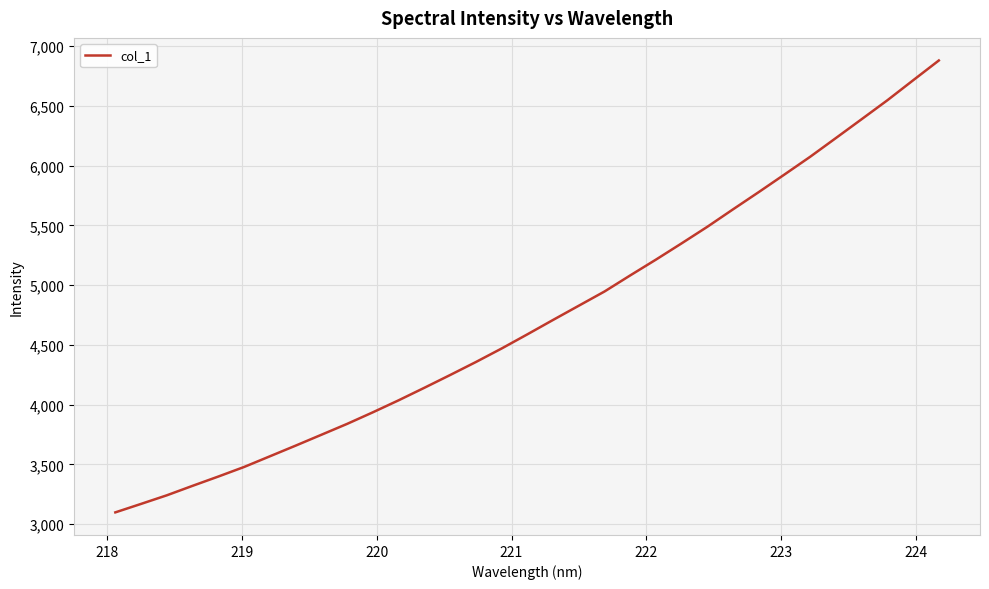

What is the maximum value shown in the chart?

6880.1